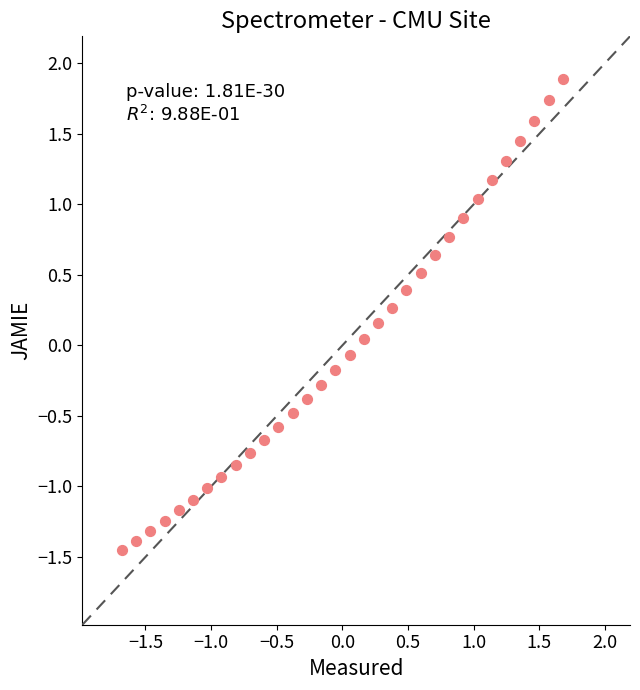

What is the range of Y values (max minus min)?

3.3